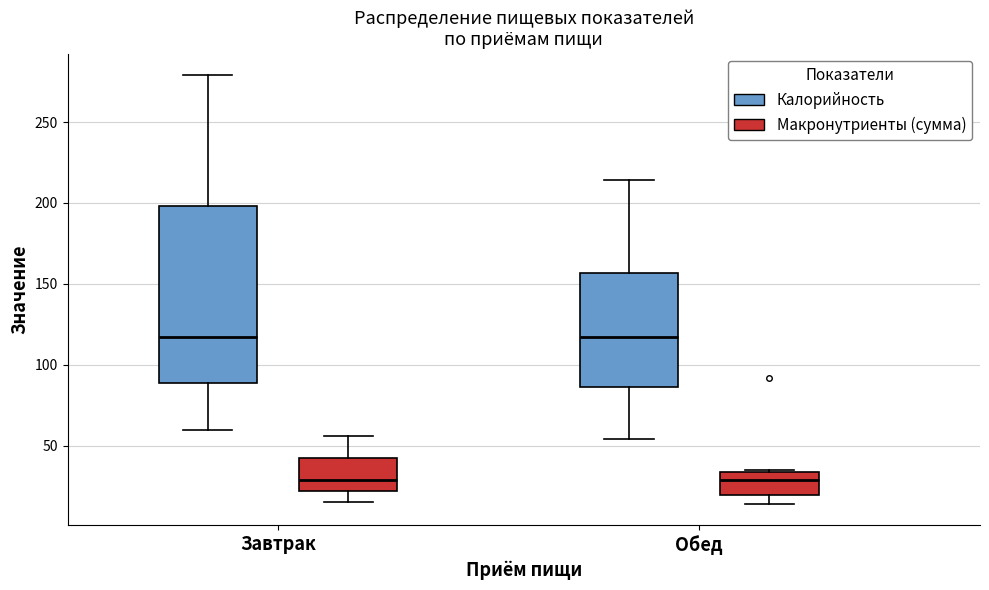

Reading left to right, read every box against the y-axis: the position of its median line, the range the box covers, and the ends of its whiskers. The values are not printed on the chart, so give them approximately, as read against the axis.

Завтрак (Калорийность): median 115, box 90 to 200, whiskers 60 to 280
Завтрак (Макронутриенты (сумма)): median 30, box 20 to 40, whiskers 15 to 55
Обед (Калорийность): median 115, box 85 to 155, whiskers 55 to 215
Обед (Макронутриенты (сумма)): median 30, box 20 to 35, whiskers 15 to 35